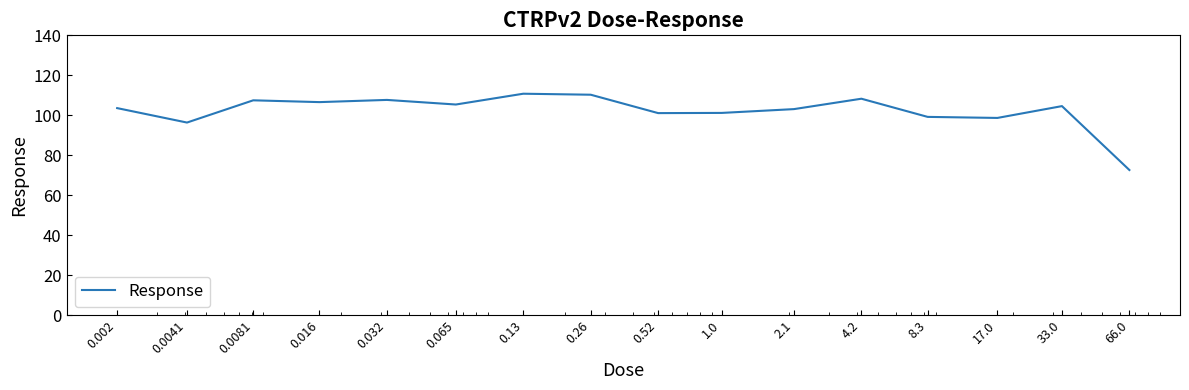

How many categories are shown in the chart?

16